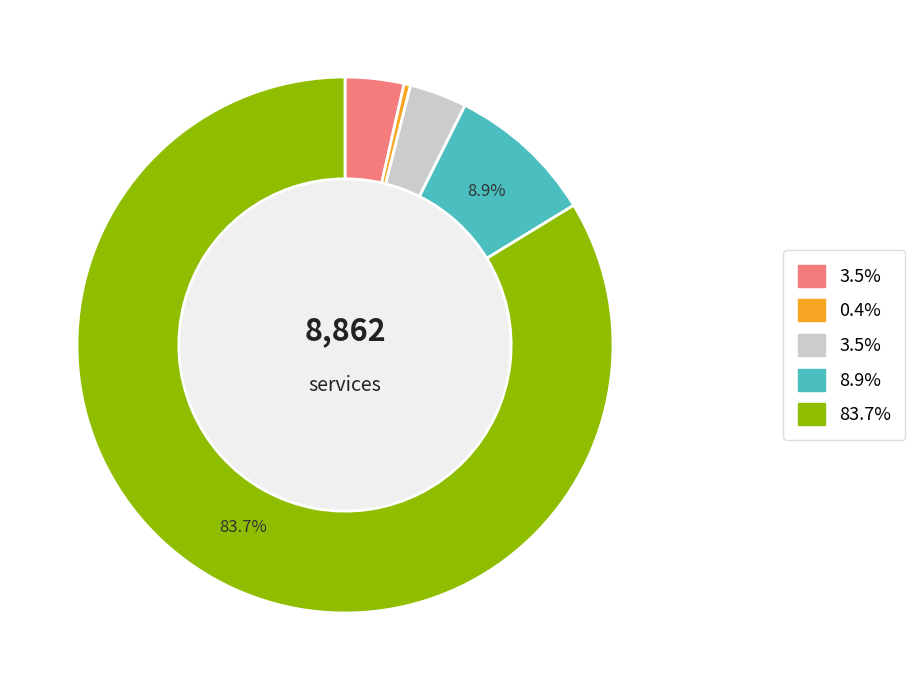

Does any single category account for the majority?

Yes